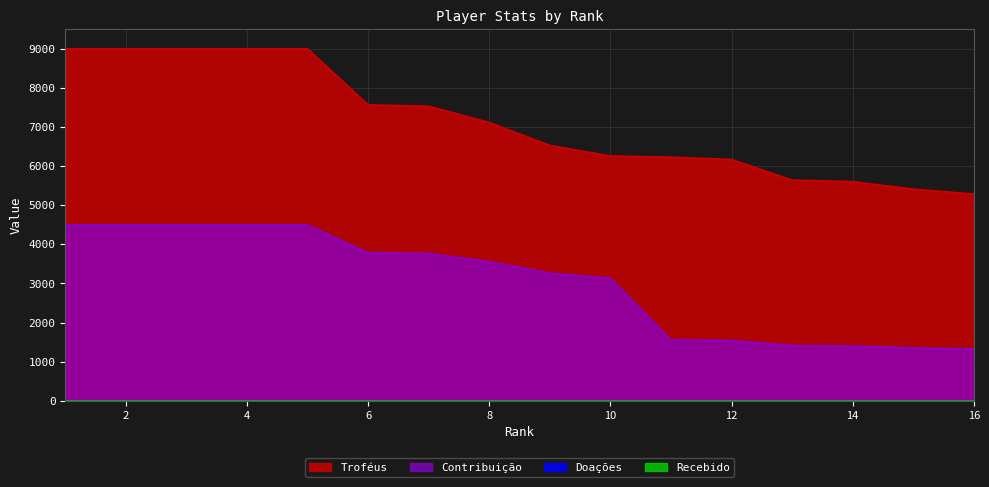

What is the value of the Troféus point at the 10th from the left?

6260